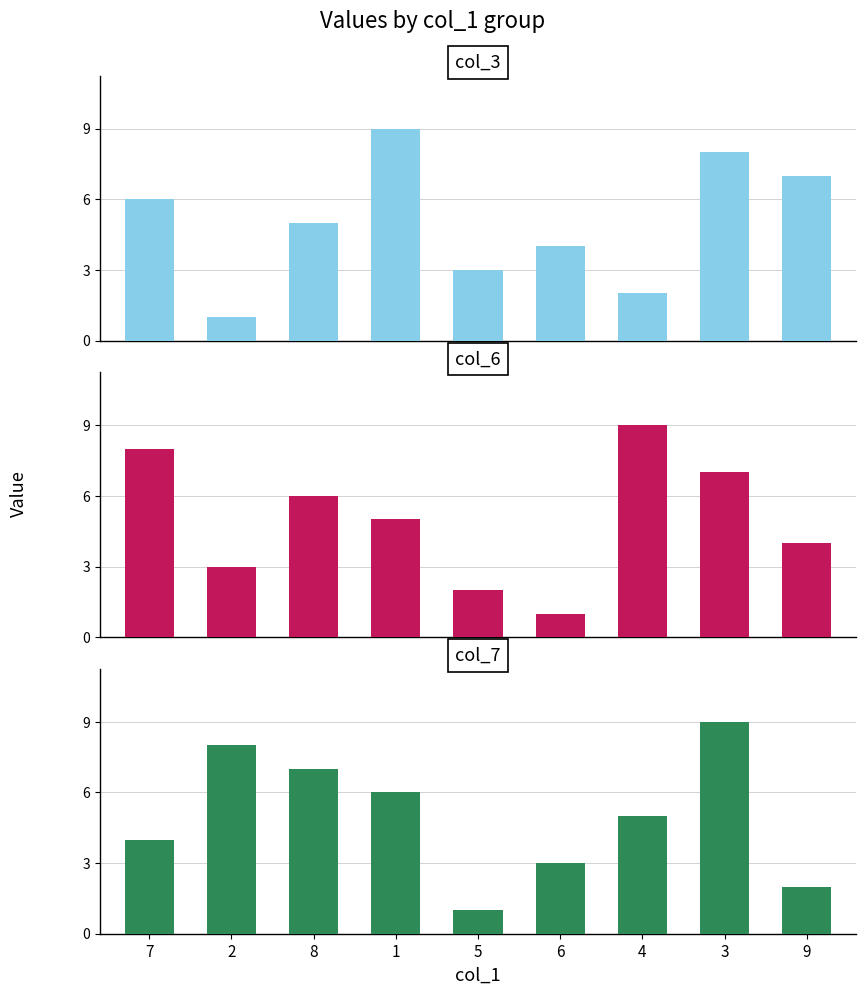

What is the spread (max minus min) of values at 6?

3